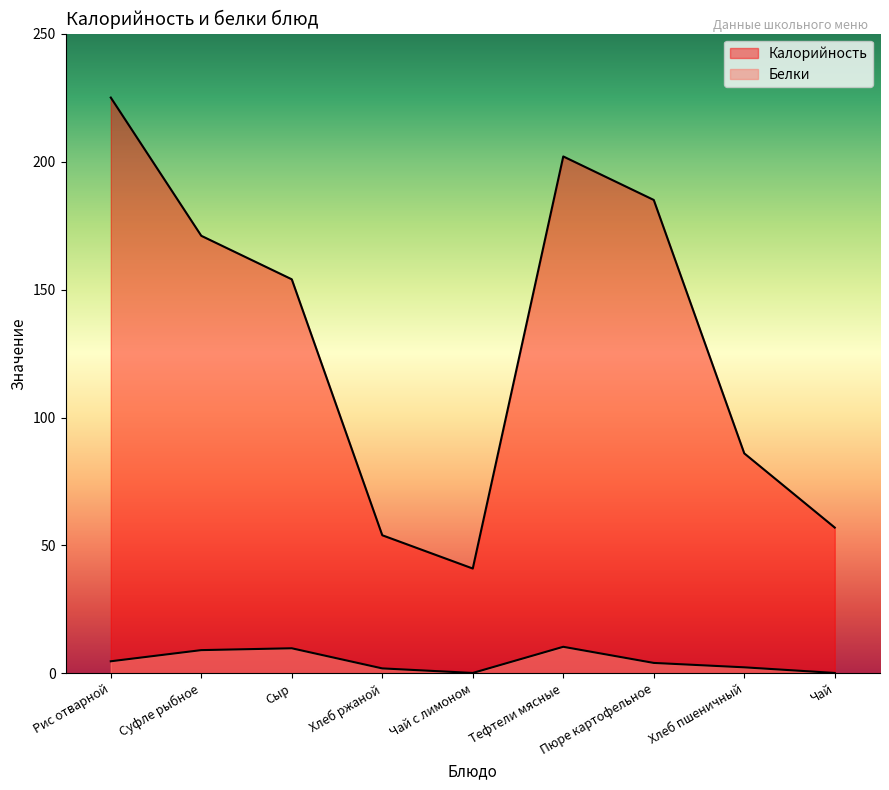

In Белки, how many points are lower than both neighbors (excluding endpoints)?

1